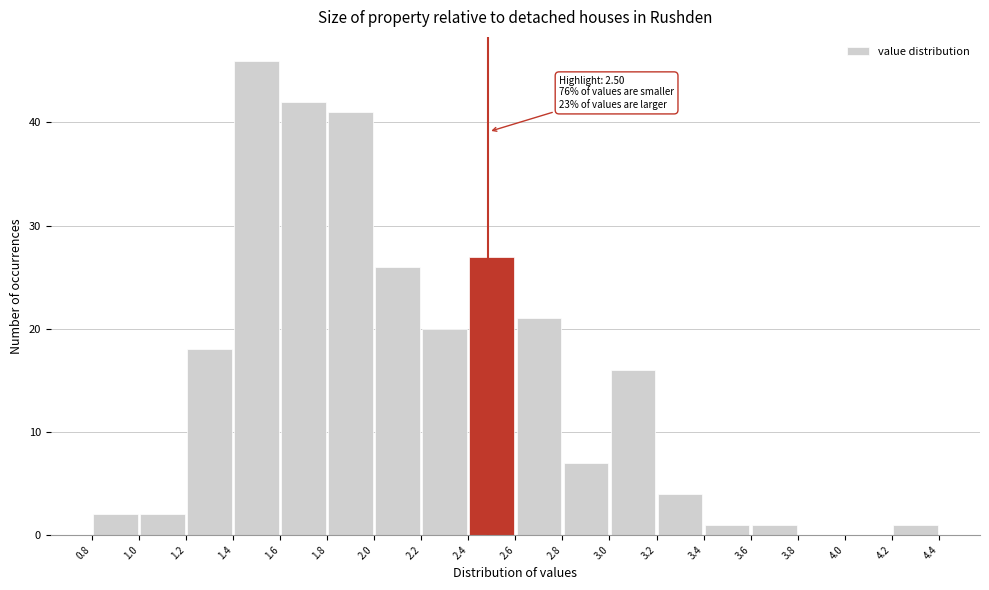

Which range on the x-axis has the tallest bar?

1.4 to 1.6